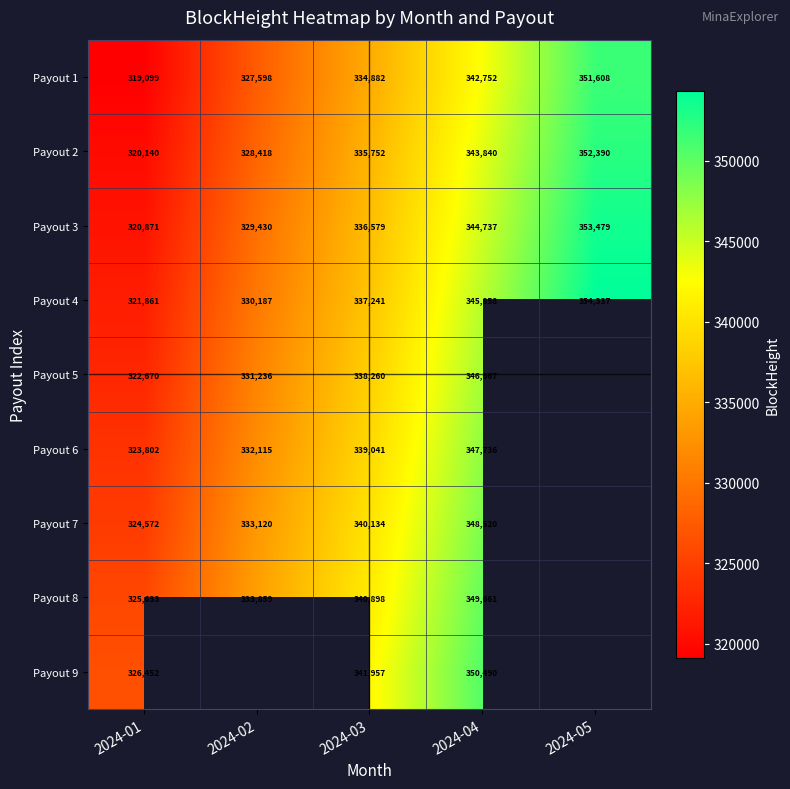

Rank the series at 2024-01 from highest to lowest value.

Payout 9, Payout 8, Payout 7, Payout 6, Payout 5, Payout 4, Payout 3, Payout 2, Payout 1